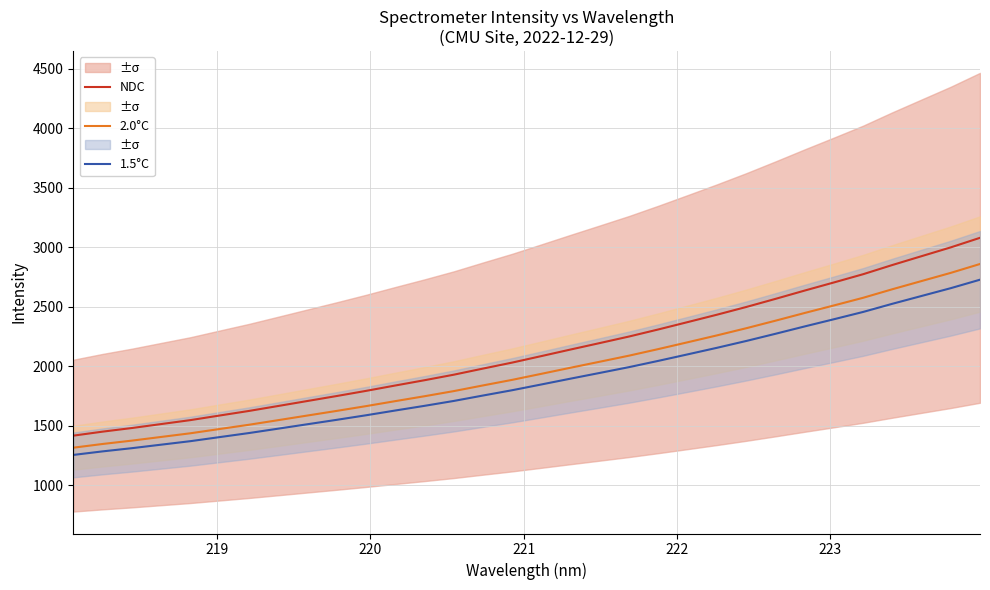

True or false: 2.0°C and NDC intersect in this chart.

False